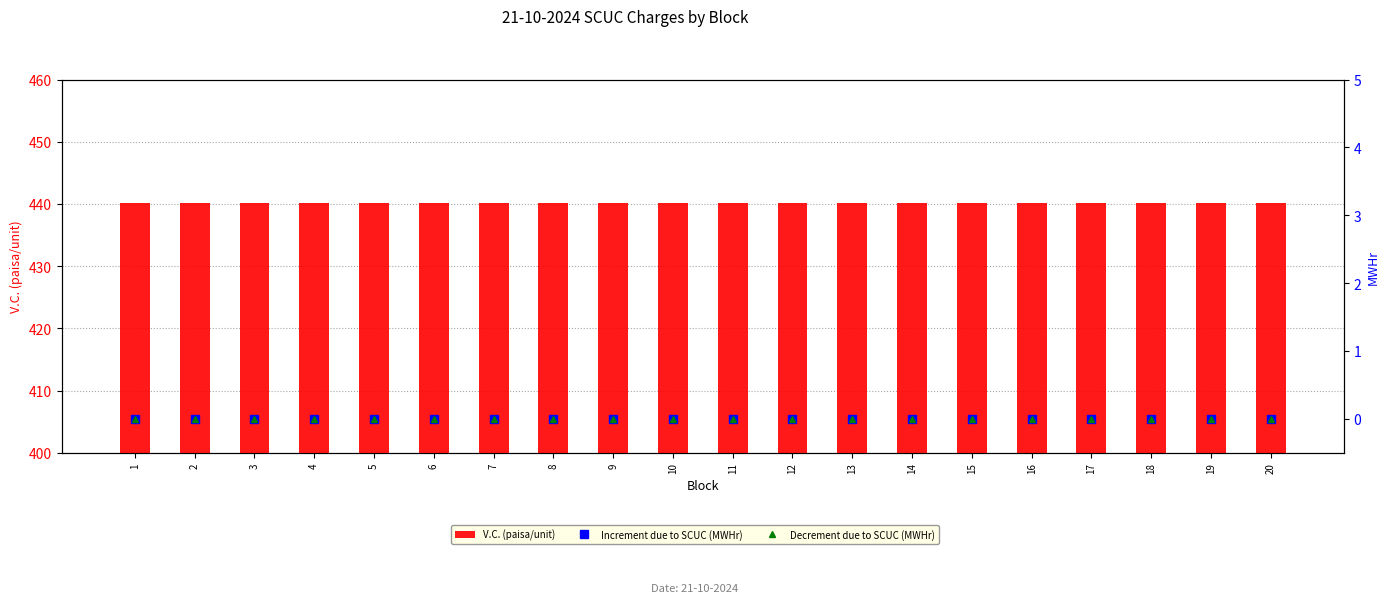

The value of V.C. (paisa/unit) at 16 is 440.1. True or false?

True